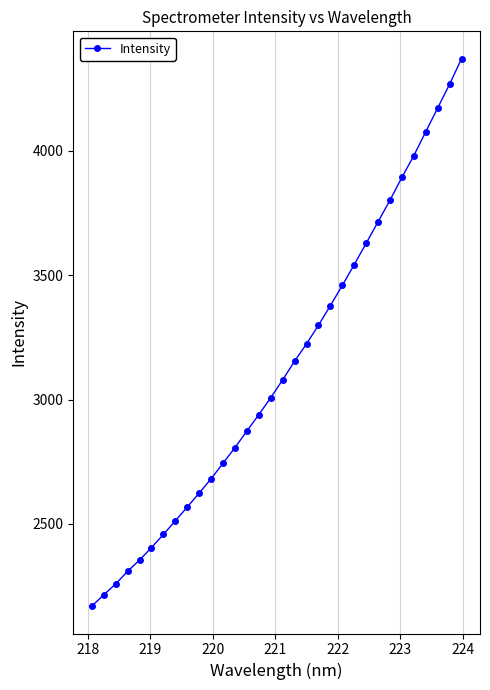

How many series are shown in this chart?

1